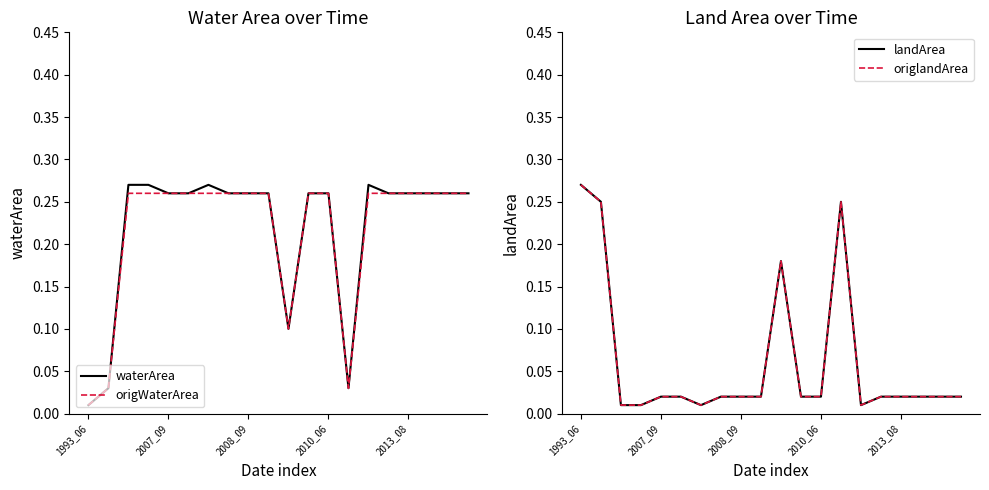

What is the average value of the origWaterArea series?

0.2